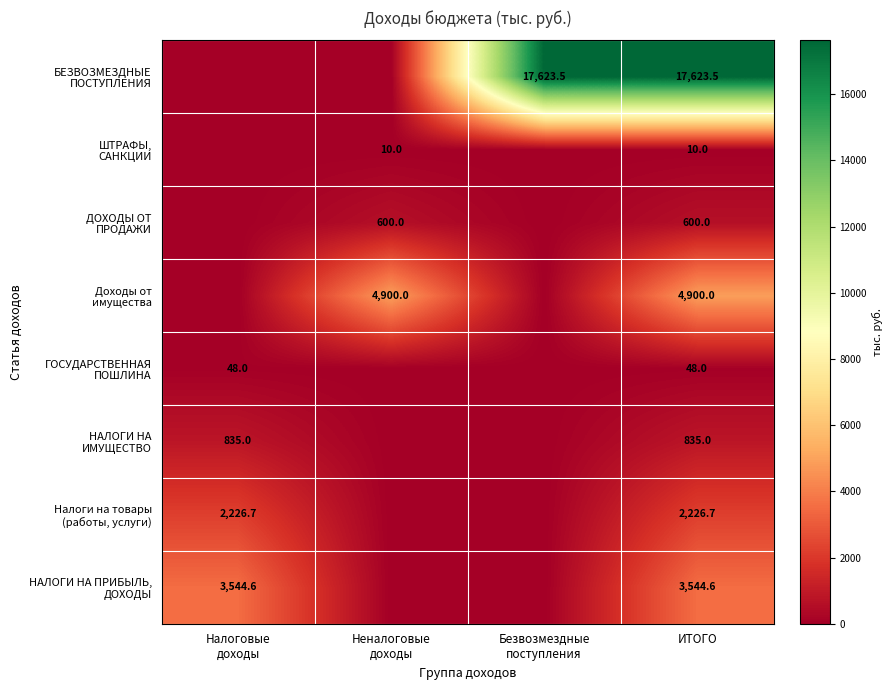

What is the total value across all series at ИТОГО?

29787.8